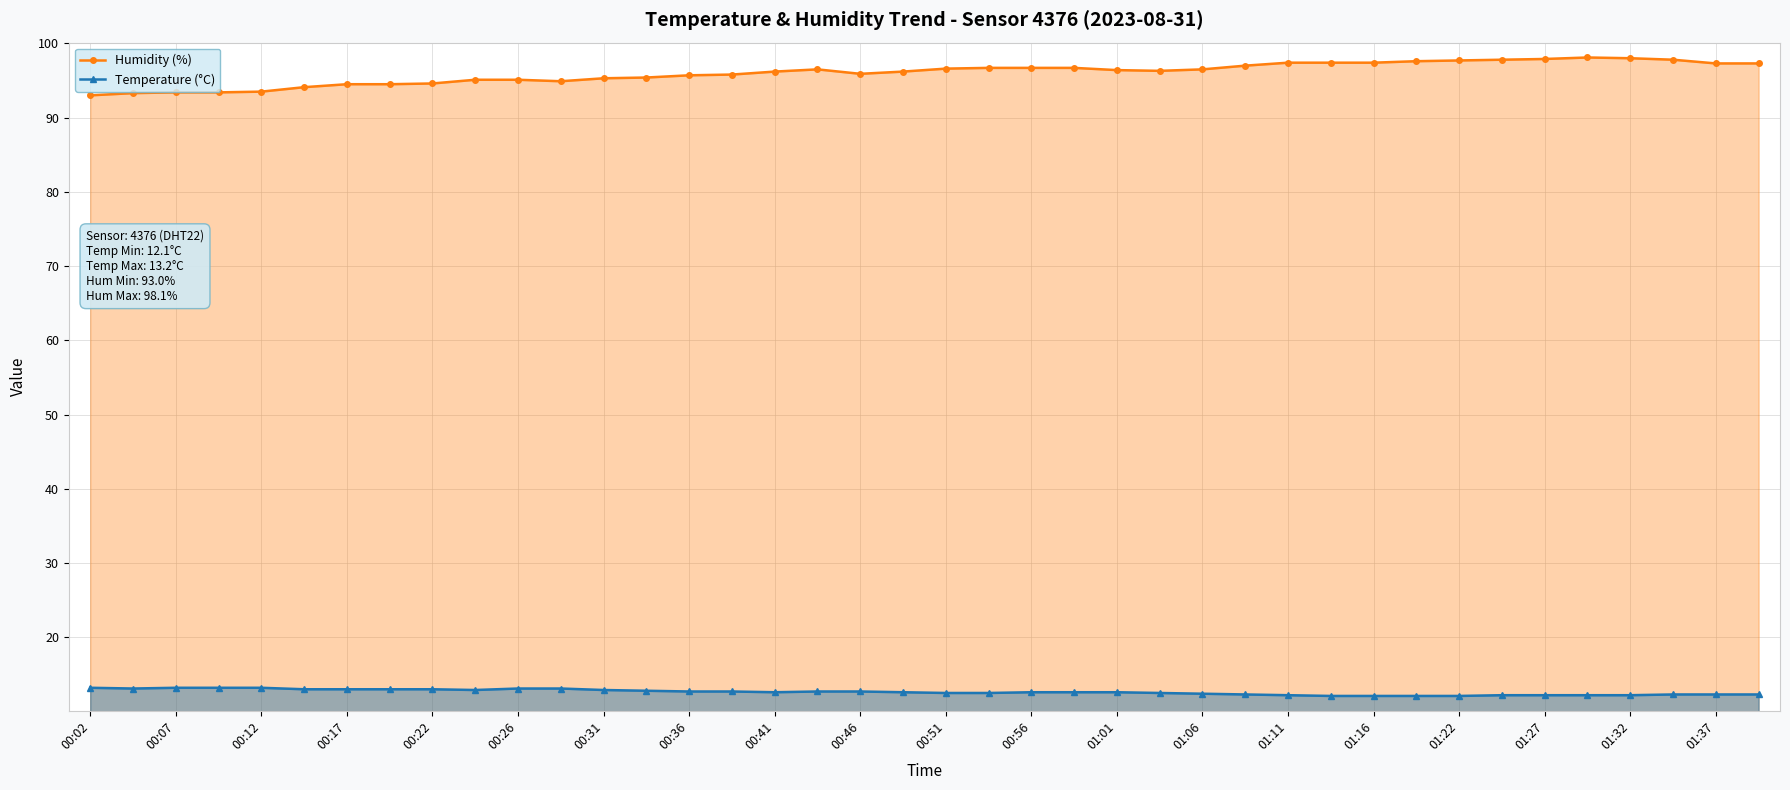

List the series in order of their peak value, lowest first.

Temperature (°C), Humidity (%)